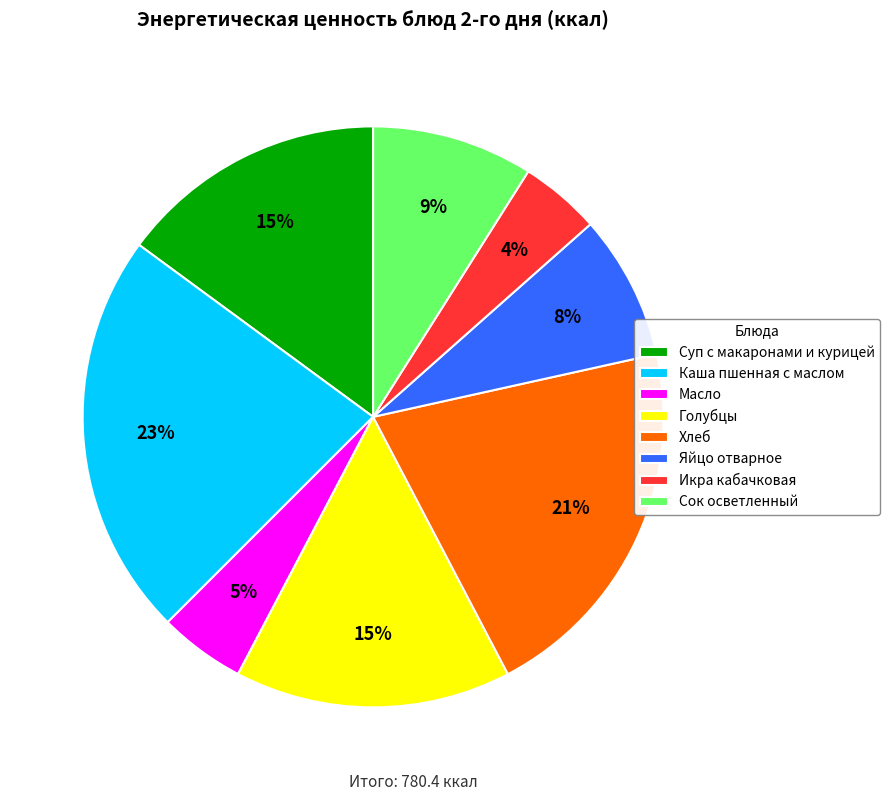

Approximately how many times larger is the value at Суп с макаронами и курицей compared to Каша пшенная с маслом?

0.7